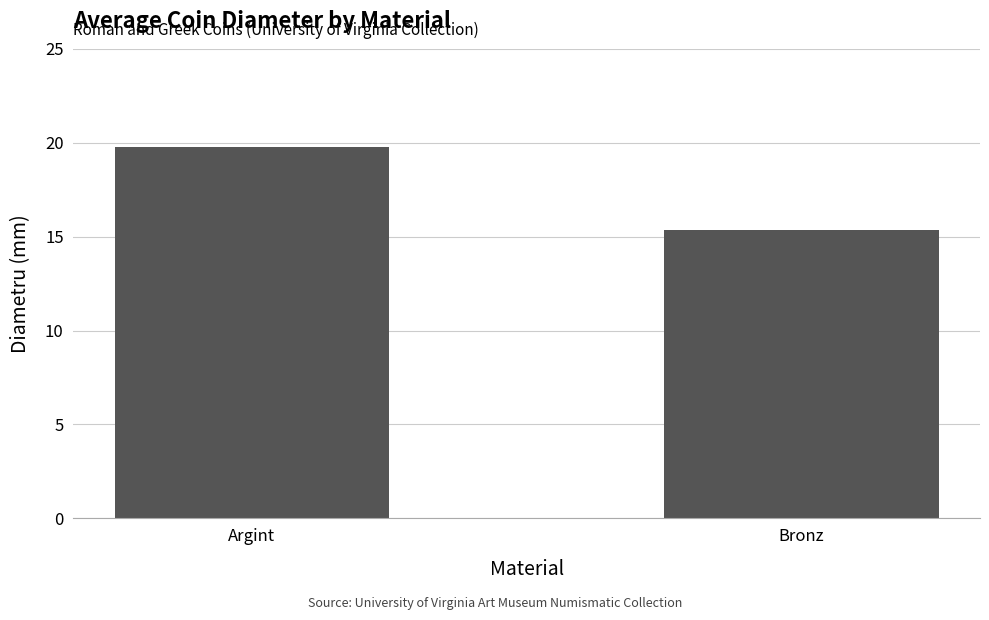

Rank the categories by value from highest to lowest.

Argint, Bronz